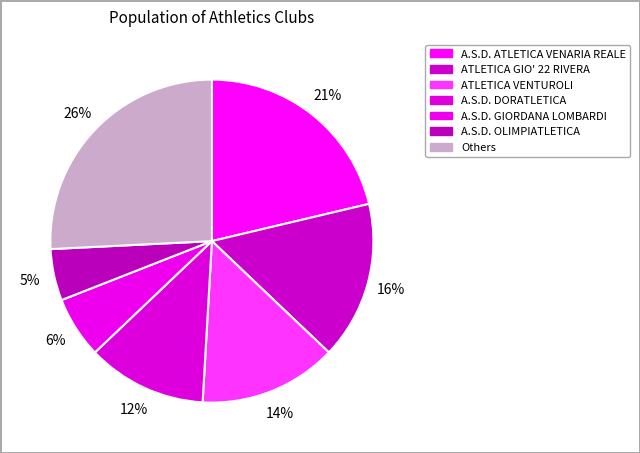

Count the number of slices in the pie.

7